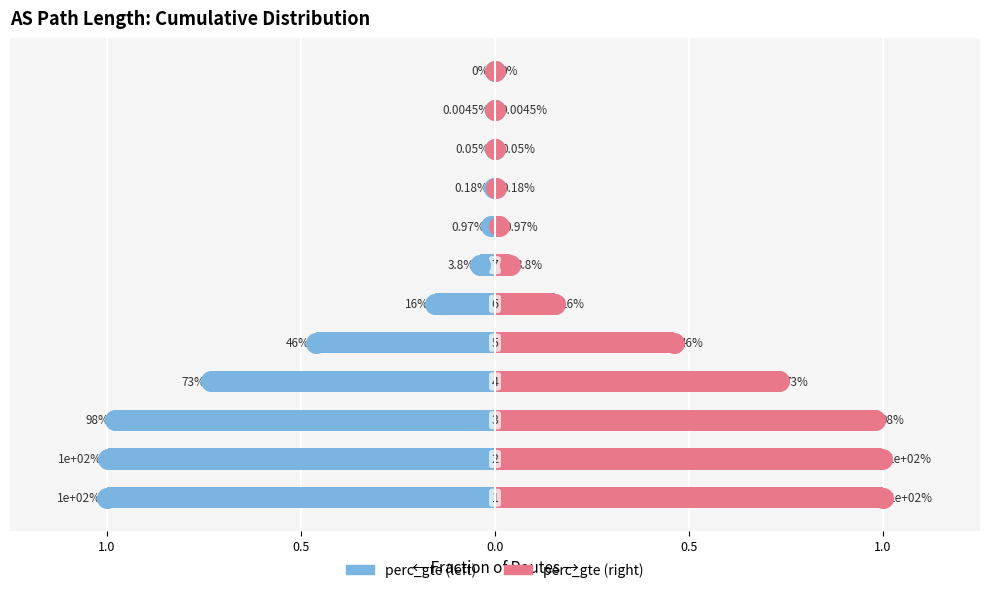

Is the value of perc_gte (left) at 0.0 greater than the value of perc_gte (right) at 7?

No